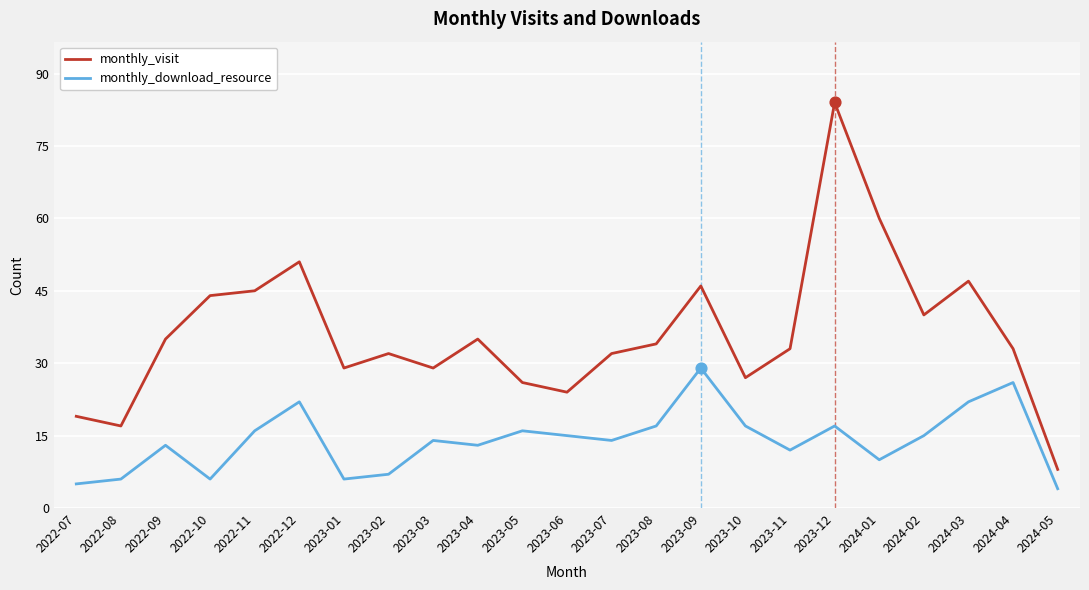

Which series changed the most between 2022-12 and 2023-06?

monthly_visit